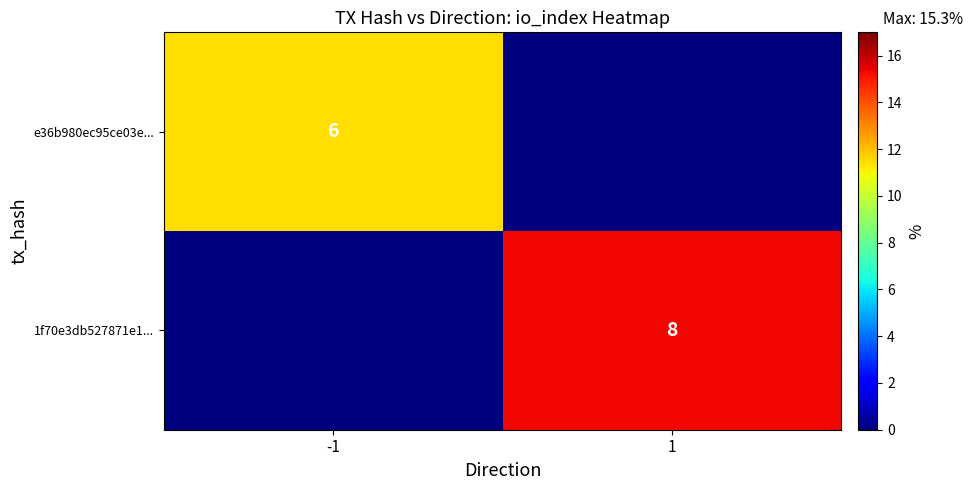

At how many categories does at least one series exceed 10?

2